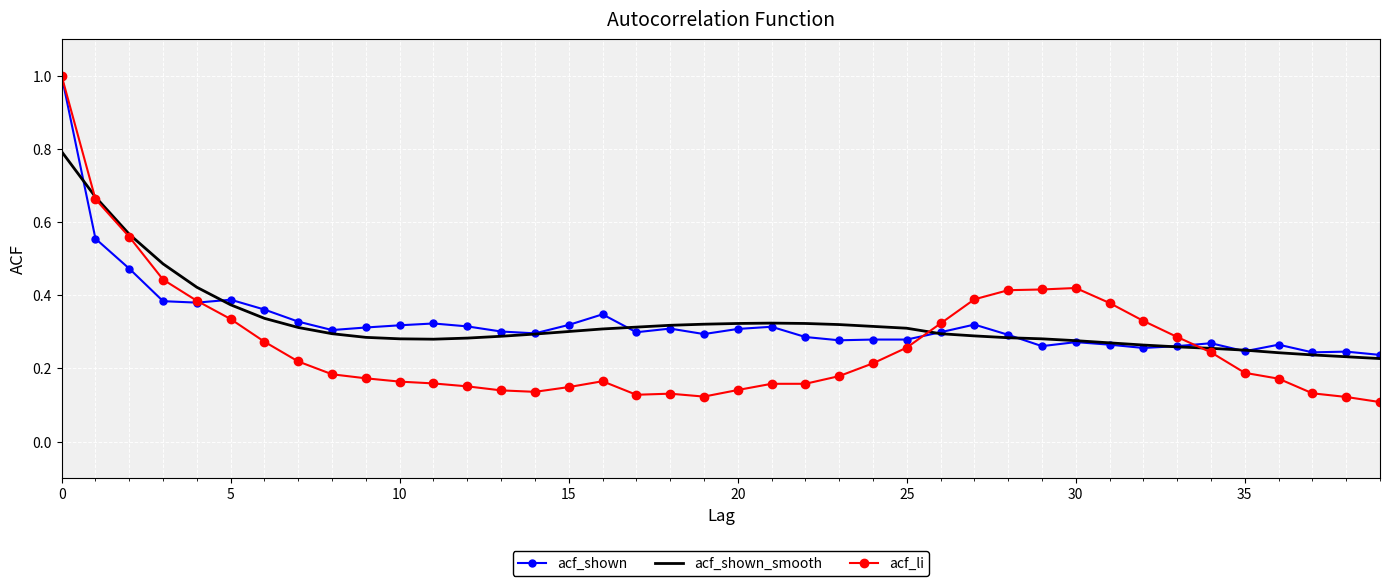

Which series has the largest range (max minus min)?

acf_li